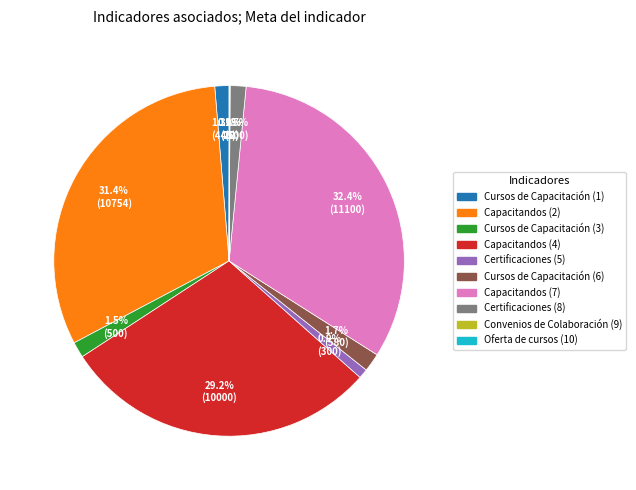

Combined, do Certificaciones (5) and Certificaciones (8) account for over 50%?

No